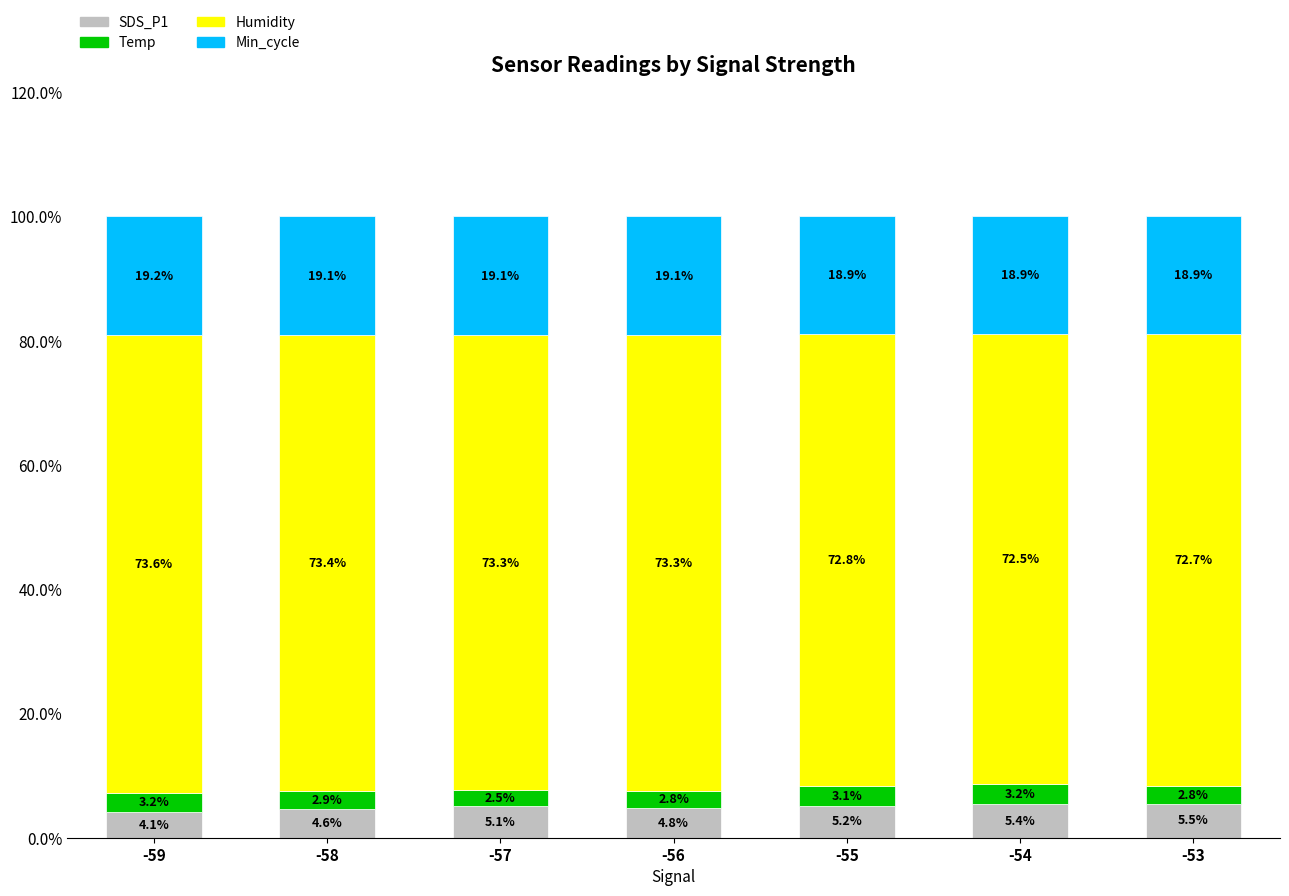

What is the difference between the second highest and minimum values in the SDS_P1 series?

1.3